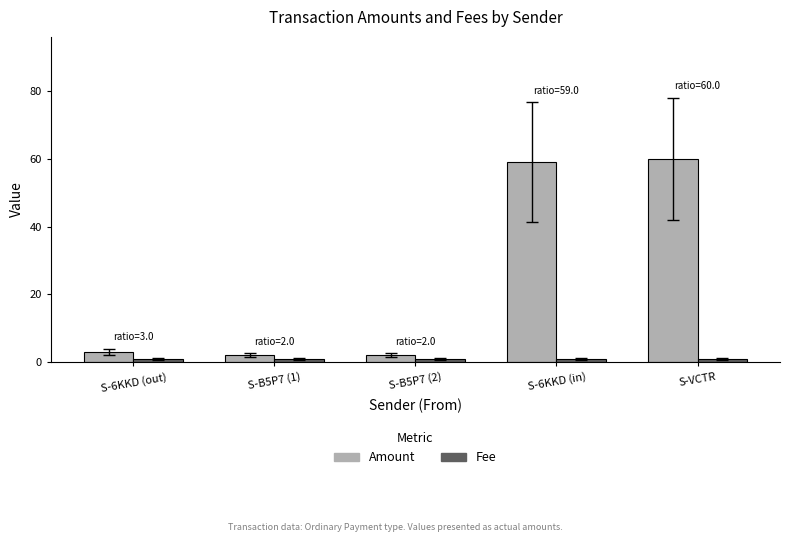

Which series has the largest range (max minus min)?

Amount